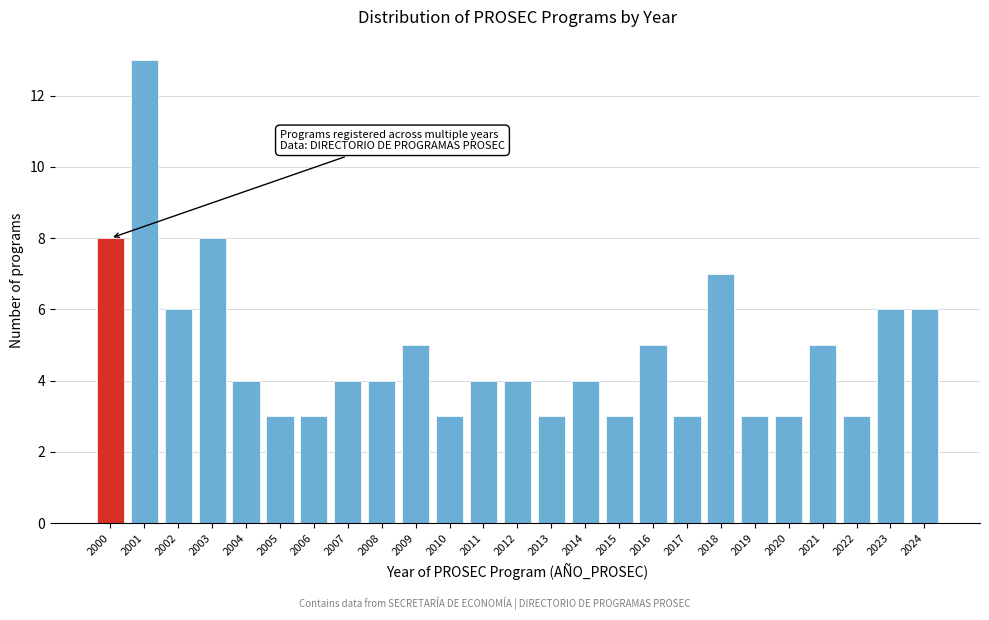

Reading right to left, extract all data points from this chart.

6	6	3	5	3	3	7	3	5	3	4	3	4	4	3	5	4	4	3	3	4	8	6	13	8